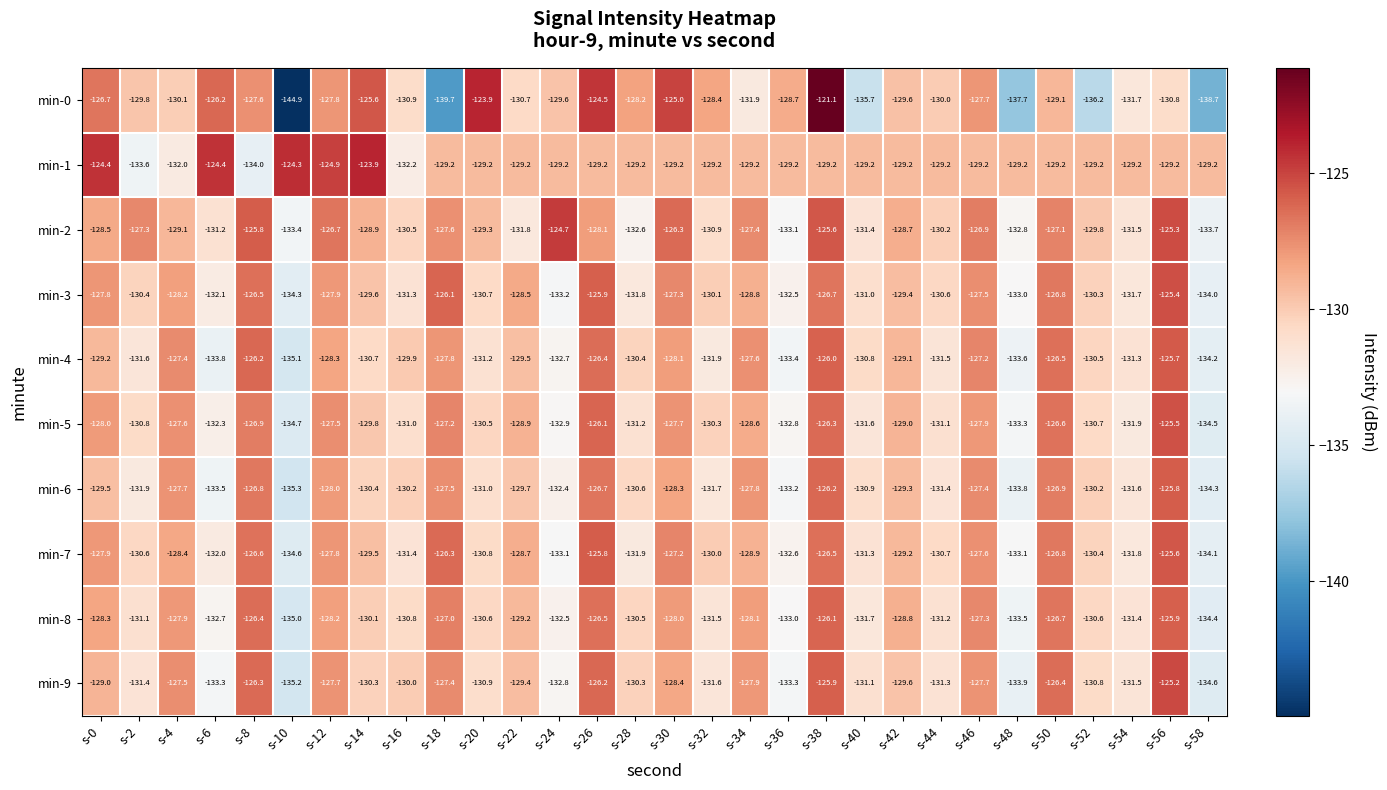

Count the number of data series in this chart.

10